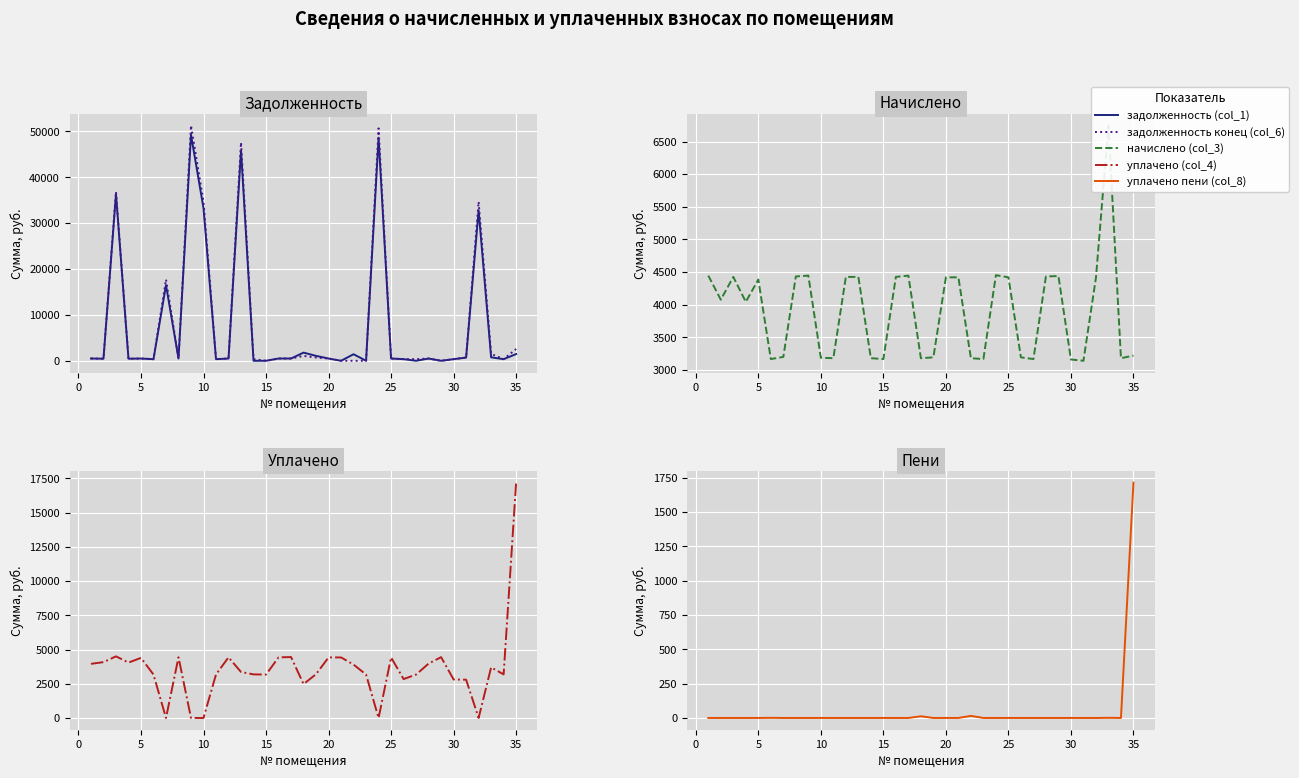

After their last crossing, which series has the higher values: уплачено пени (col_8) or задолженность (col_1)?

уплачено пени (col_8)